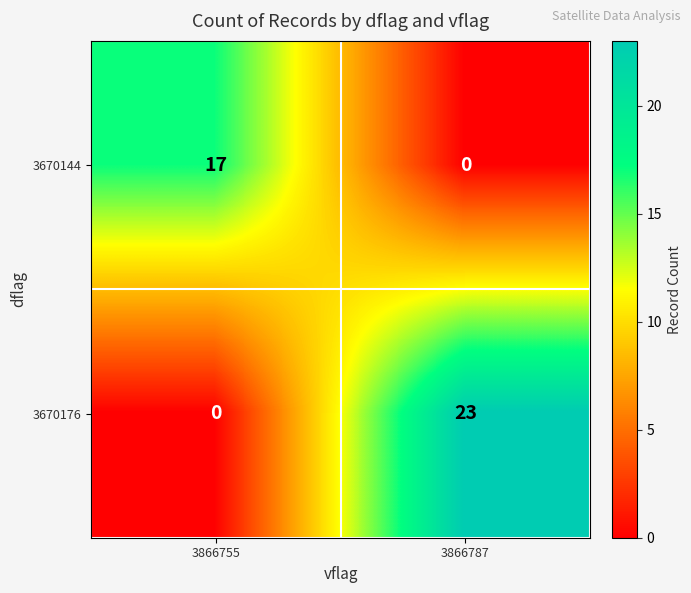

What is the difference between the maximum and minimum values in the 3670176 series?

23